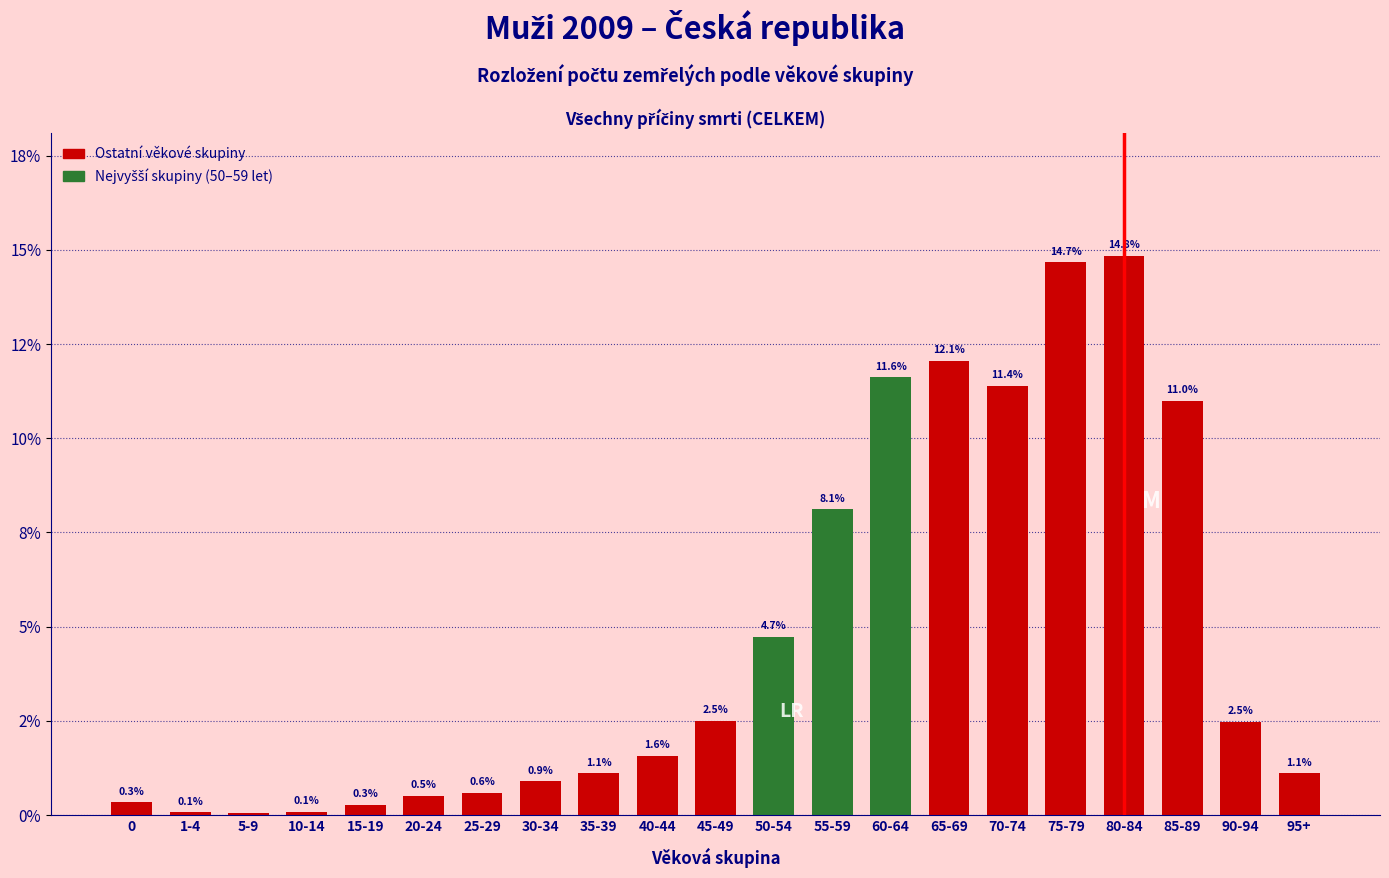

Are the bars horizontal?

No